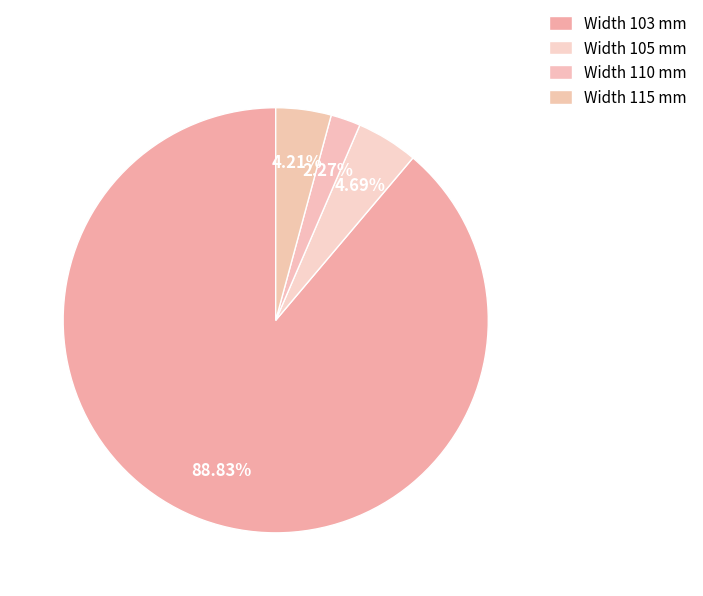

How many slices are in this pie chart?

4